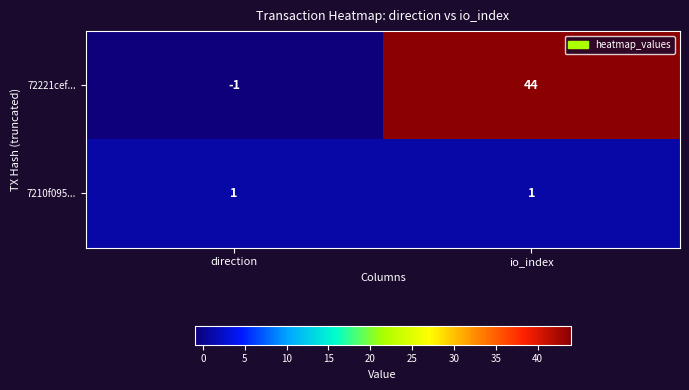

What is the spread (max minus min) of values at direction?

2